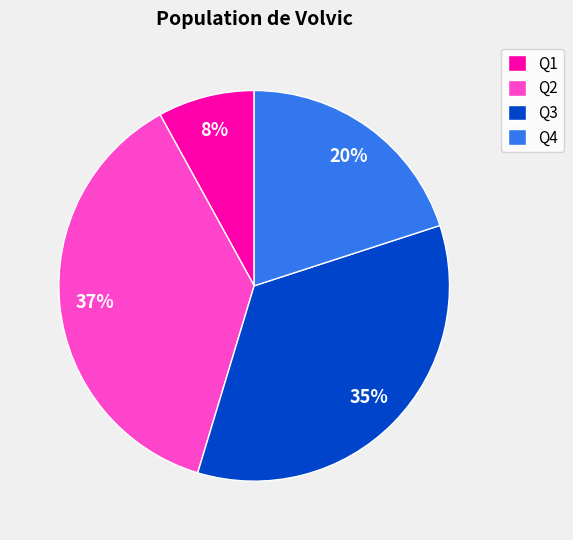

How many slices are in this pie chart?

4